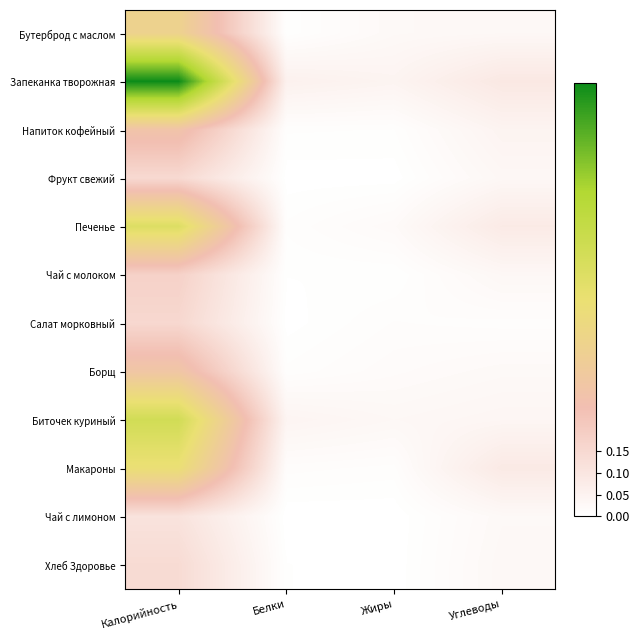

Reading right to left, list all the values displayed in this chart.

Бутерброд с маслом: Углеводы=0.0	Жиры=0.0	Белки=0.0	Калорийность=0.4
Запеканка творожная: Углеводы=0.1	Жиры=0.0	Белки=0.1	Калорийность=1.0
Напиток кофейный: Углеводы=0.0	Жиры=0.0	Белки=0.0	Калорийность=0.3
Фрукт свежий: Углеводы=0.0	Жиры=0.0	Белки=0.0	Калорийность=0.1
Печенье: Углеводы=0.1	Жиры=0.0	Белки=0.0	Калорийность=0.6
Чай с молоком: Углеводы=0.0	Жиры=0.0	Белки=0.0	Калорийность=0.2
Салат морковный: Углеводы=0.0	Жиры=0.0	Белки=0.0	Калорийность=0.2
Борщ: Углеводы=0.0	Жиры=0.0	Белки=0.0	Калорийность=0.3
Биточек куриный: Углеводы=0.0	Жиры=0.0	Белки=0.0	Калорийность=0.6
Макароны: Углеводы=0.1	Жиры=0.0	Белки=0.0	Калорийность=0.5
Чай с лимоном: Углеводы=0.0	Жиры=0.0	Белки=0.0	Калорийность=0.1
Хлеб Здоровье: Углеводы=0.0	Жиры=0.0	Белки=0.0	Калорийность=0.1